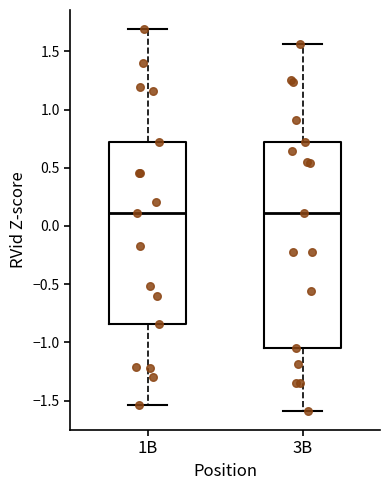

Which box is the tallest, from its lower edge to its upper edge?

3B